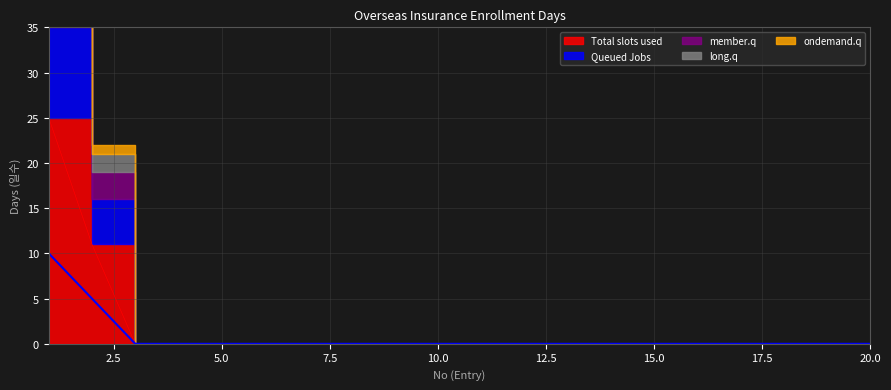

Where is ondemand.q nearest to the value 1?

2